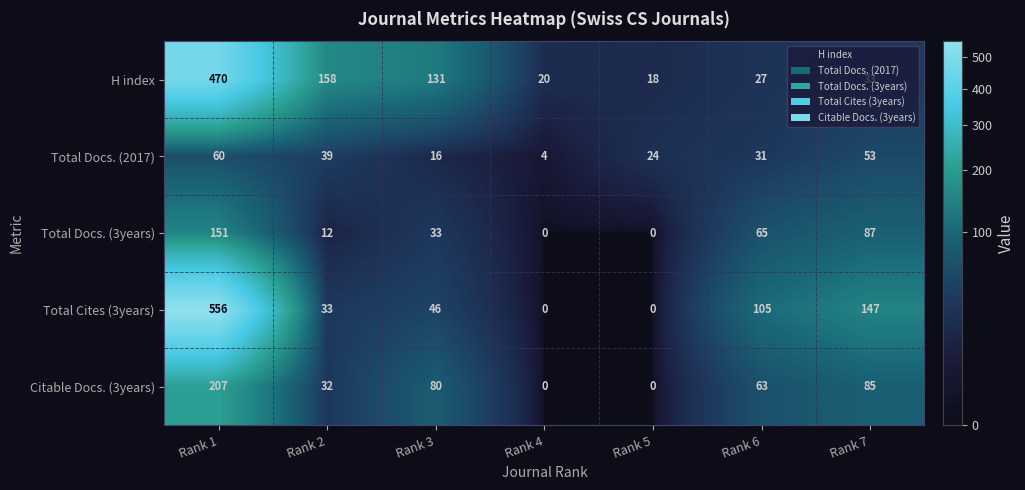

Is the value of Total Docs. (2017) at Rank 6 greater than the value of Total Docs. (3years) at Rank 6?

No